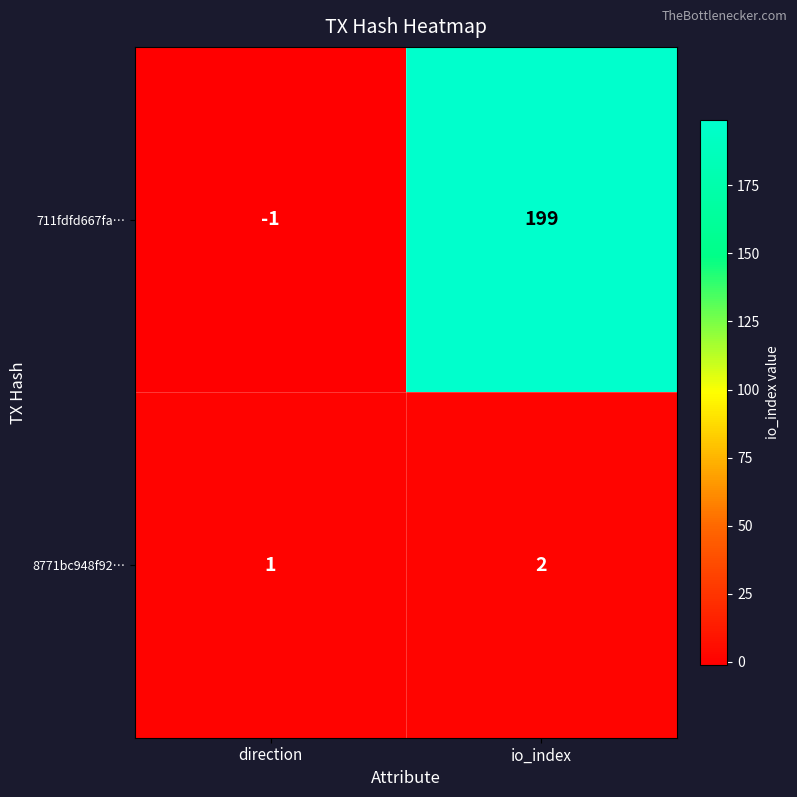

At how many categories does at least one series exceed 45?

1